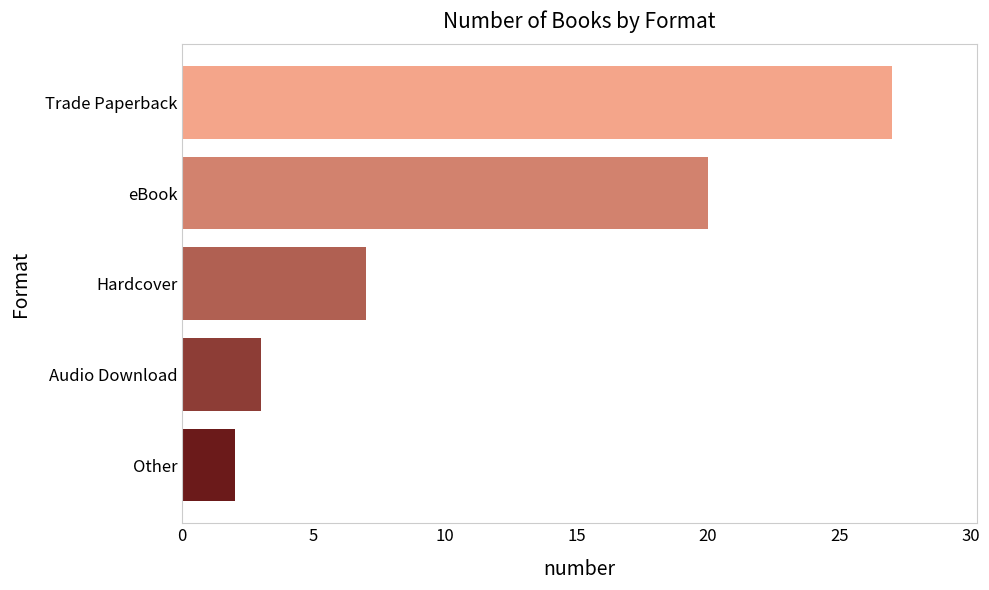

The value at Trade Paperback is 42. True or false?

False